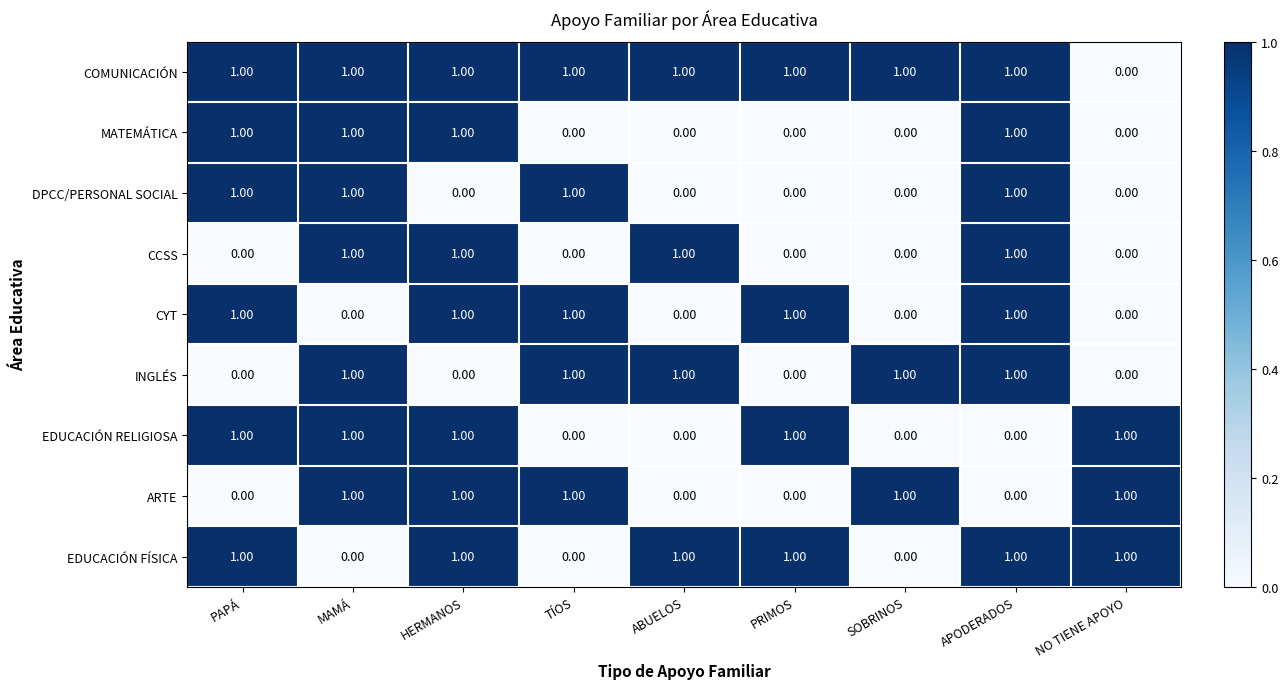

At which label does COMUNICACIÓN reach its minimum?

NO TIENE APOYO